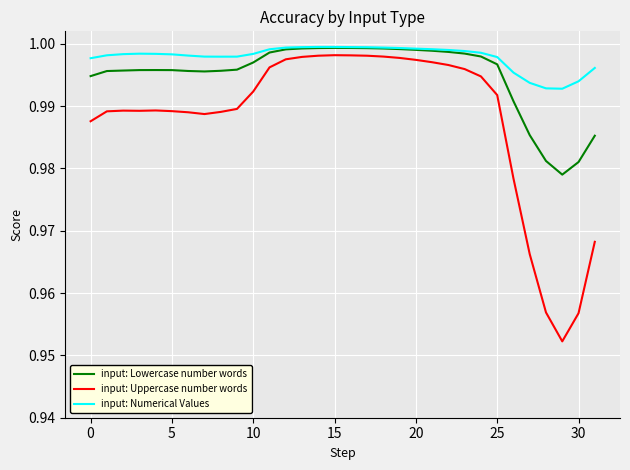

What is the sum of all input: Uppercase number words values?

31.6